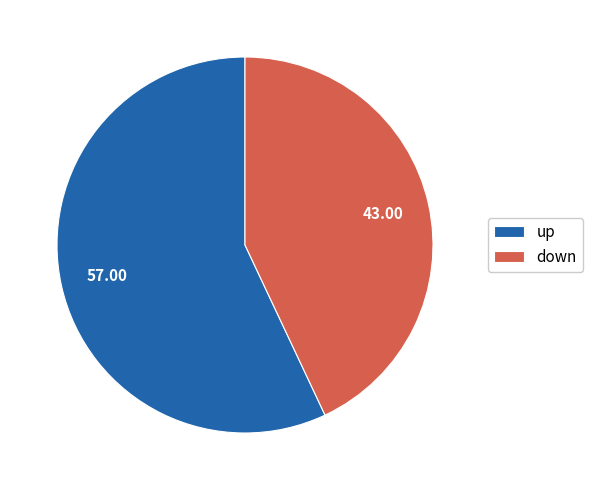

Which has a higher value, up or down?

up